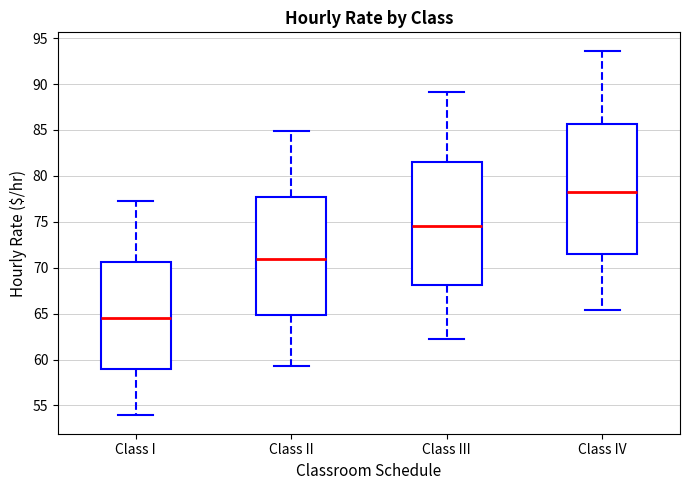

Where does the lower whisker of the box for Class IV end on the y-axis? The values are not printed on the chart, so give them approximately, as read against the axis.

65.5